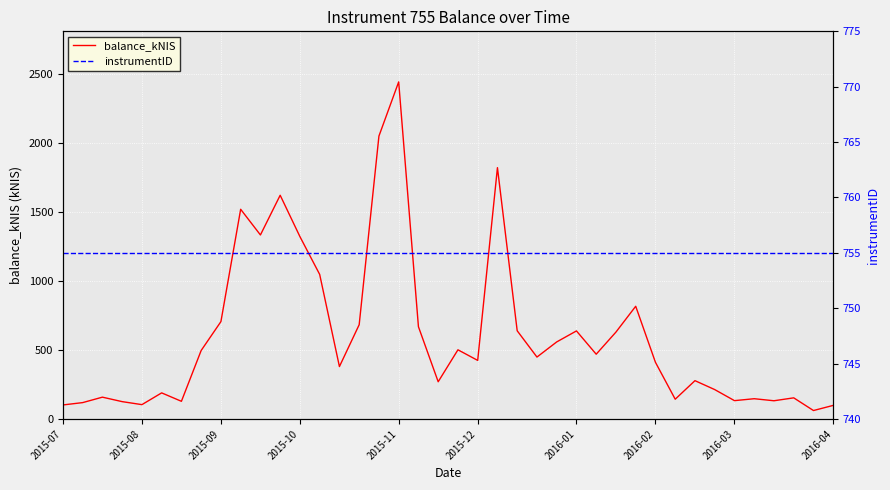

What is the difference between the highest and lowest values at 37?

601.5